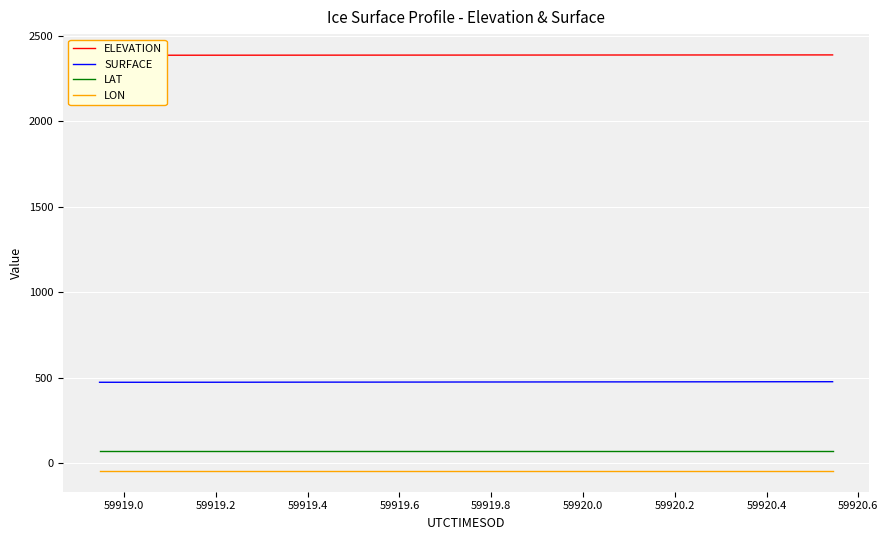

How many data points in SURFACE are above 474?

21